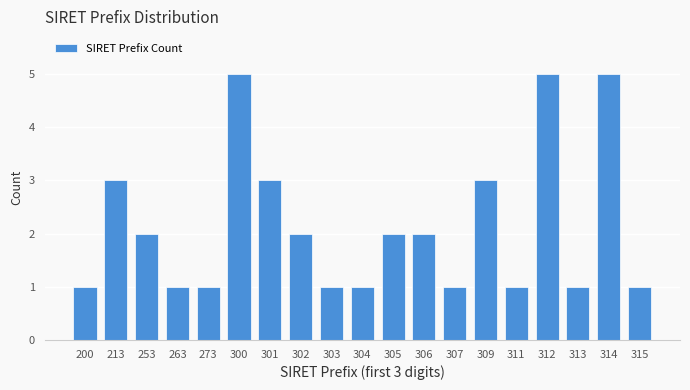

Reading left to right, extract all data points from this chart.

1	3	2	1	1	5	3	2	1	1	2	2	1	3	1	5	1	5	1